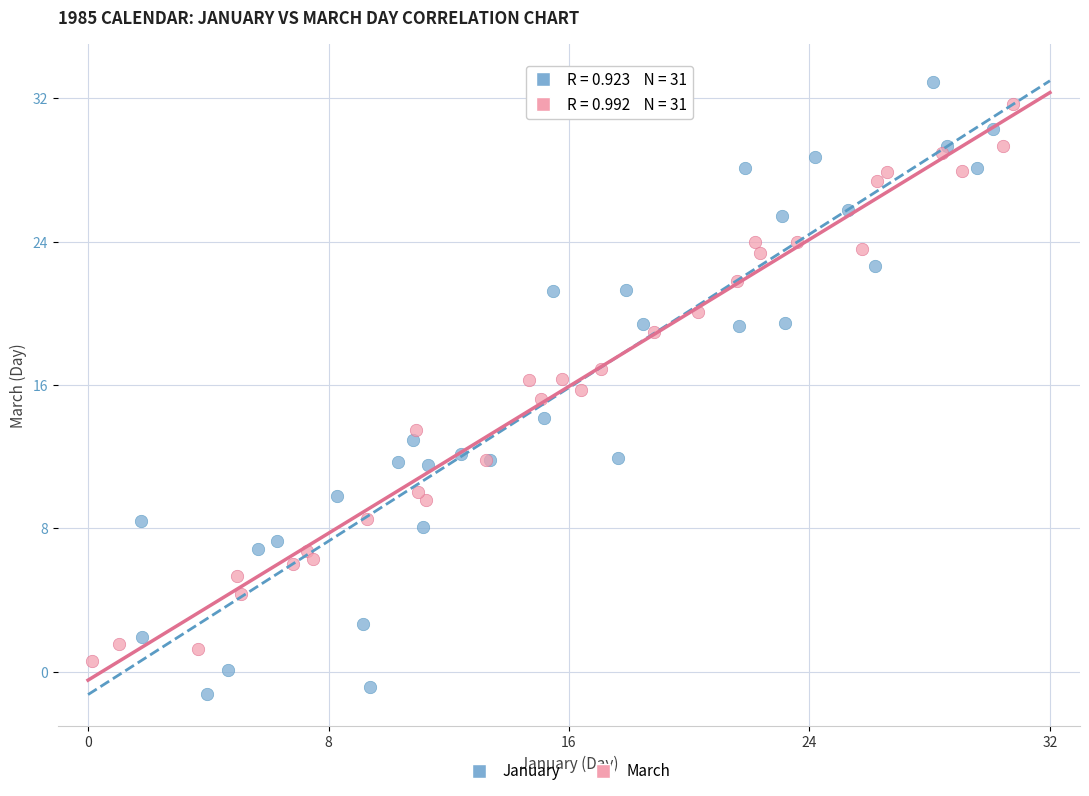

Which series has the largest Y range (max minus min)?

January